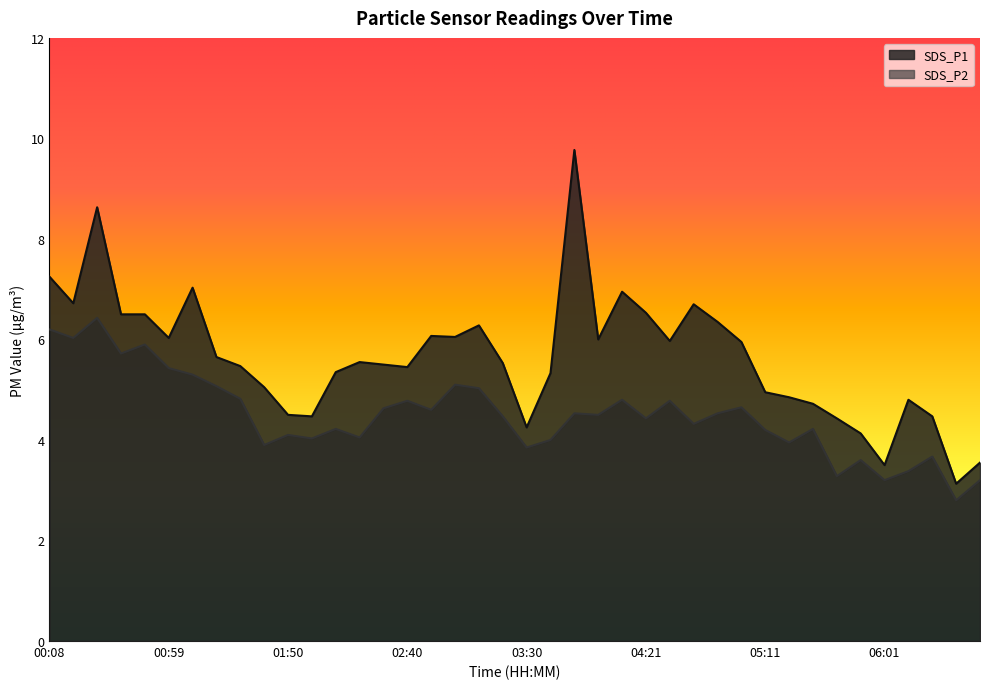

Reading left to right, transcribe all the data shown in this chart.

SDS_P1: 7.2	6.7	8.6	6.5	6.5	6.0	7.0	5.7	5.5	5.0	4.5	4.5	5.3	5.5	5.5	5.5	6.1	6.0	6.3	5.5	4.2	5.3	9.8	6.0	7.0	6.5	6.0	6.7	6.3	6.0	5.0	4.8	4.7	4.4	4.1	3.5	4.8	4.5	3.1	3.5
SDS_P2: 6.2	6.0	6.4	5.7	5.9	5.4	5.3	5.1	4.8	3.9	4.1	4.0	4.2	4.0	4.6	4.8	4.6	5.1	5.0	4.5	3.9	4.0	4.5	4.5	4.8	4.4	4.8	4.3	4.5	4.7	4.2	4.0	4.2	3.3	3.6	3.2	3.4	3.7	2.8	3.2